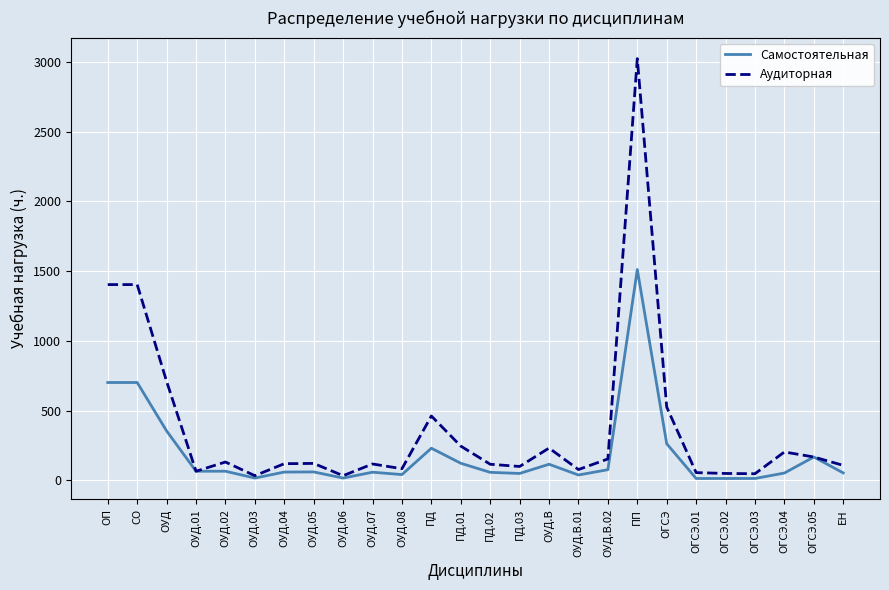

Is the value of Самостоятельная at ПП greater than the value of Аудиторная at ОУД.02?

Yes